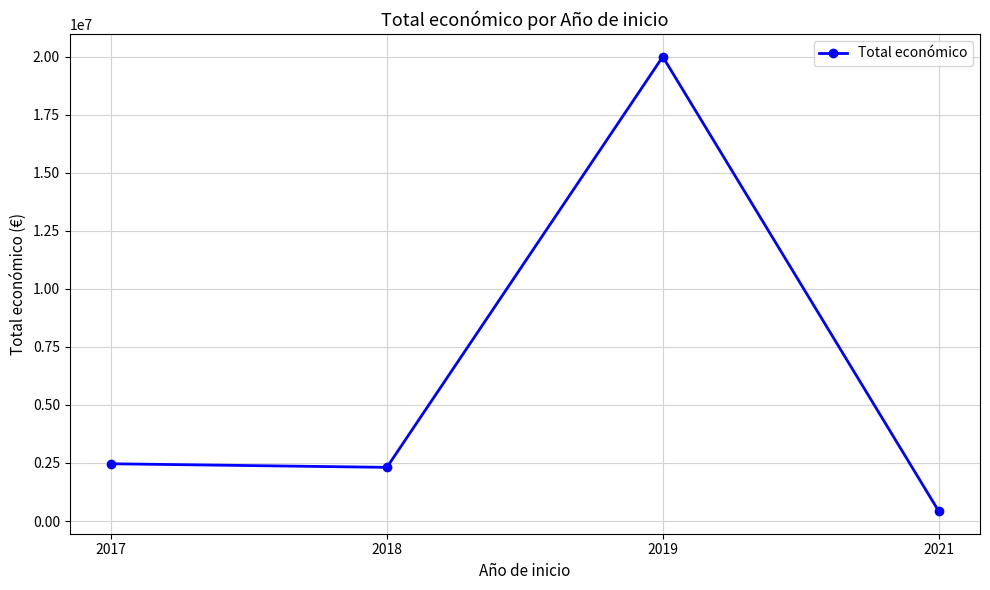

Is it true that the value at 2019 is 19991896?

True